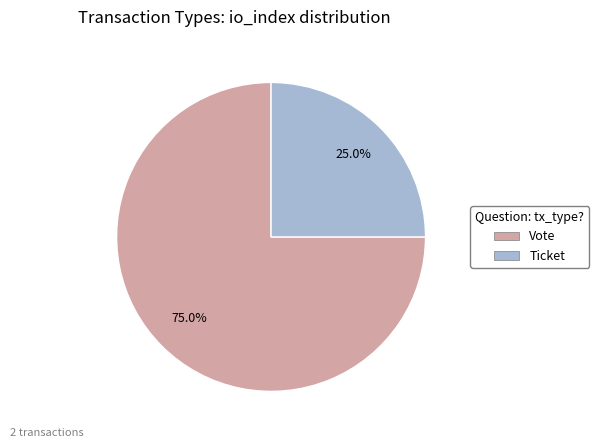

Which slice is the largest?

Vote